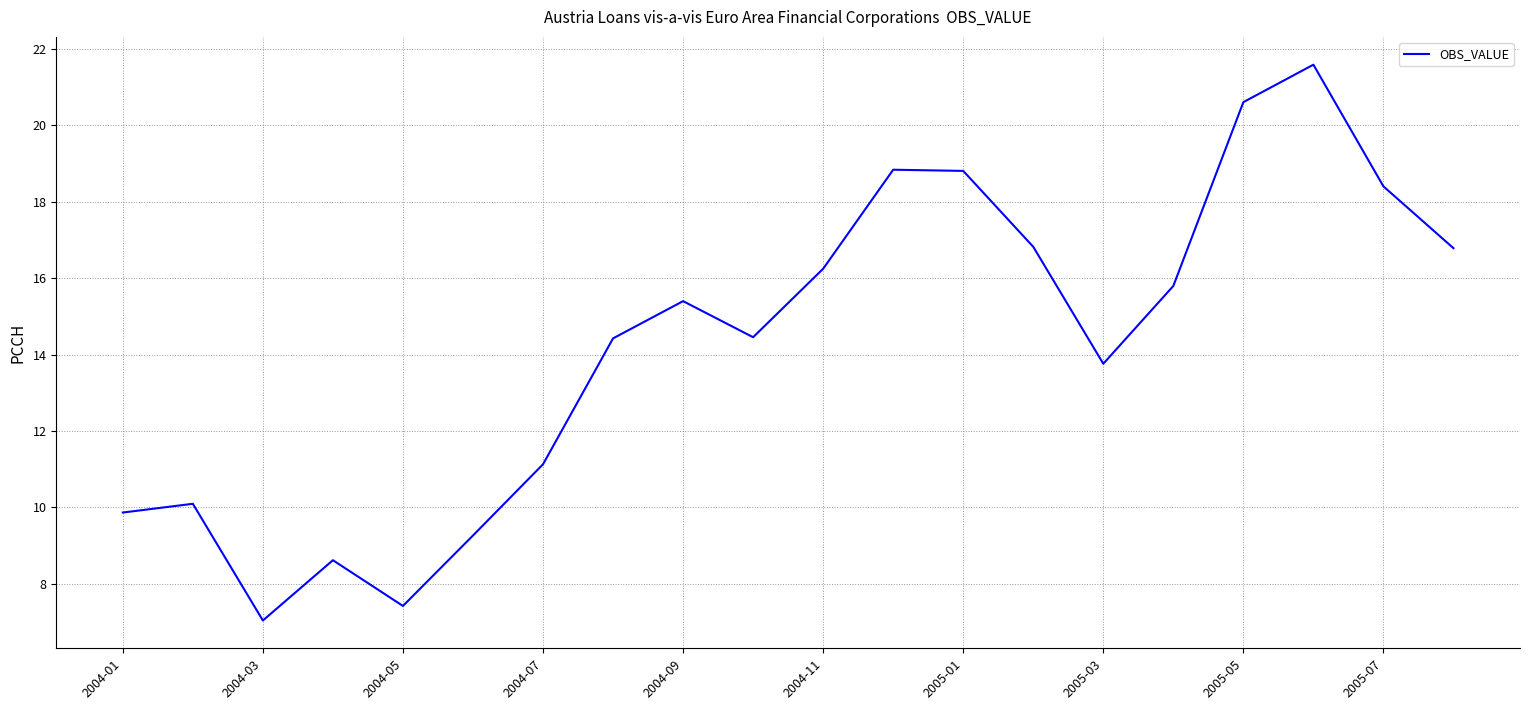

What is the difference between the maximum and minimum values?

14.5